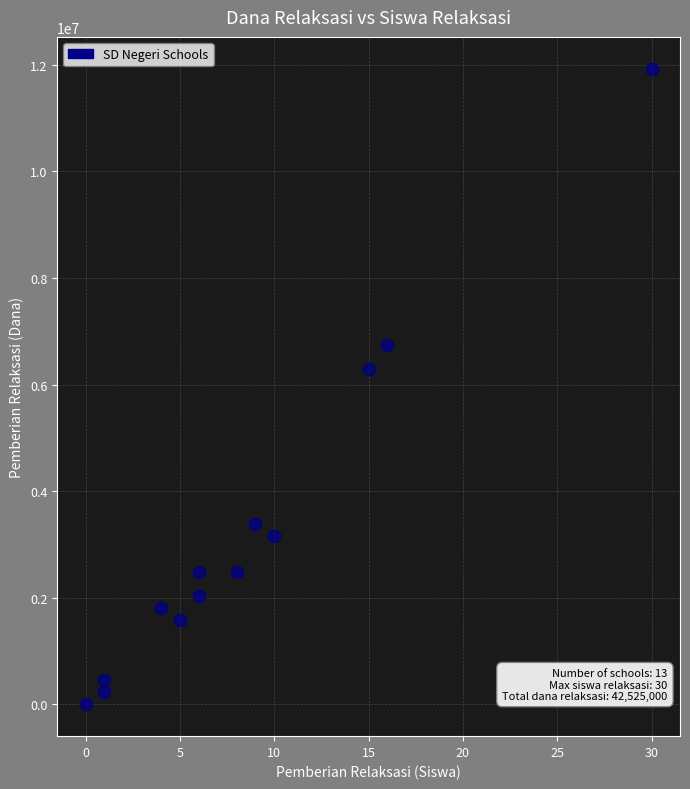

What is the range of X values (max minus min)?

30